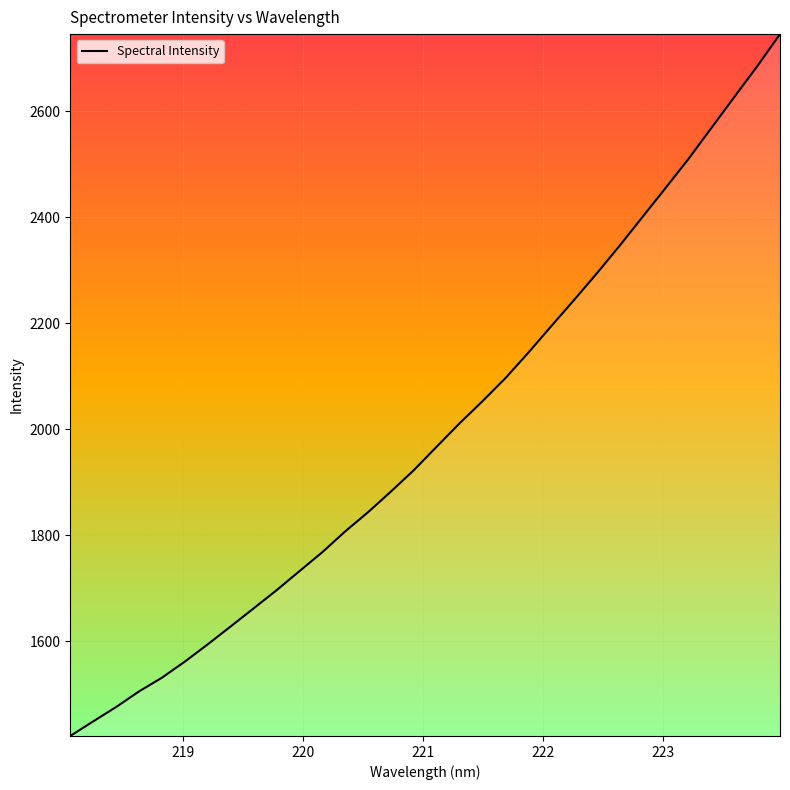

How many lines are shown in the chart?

1